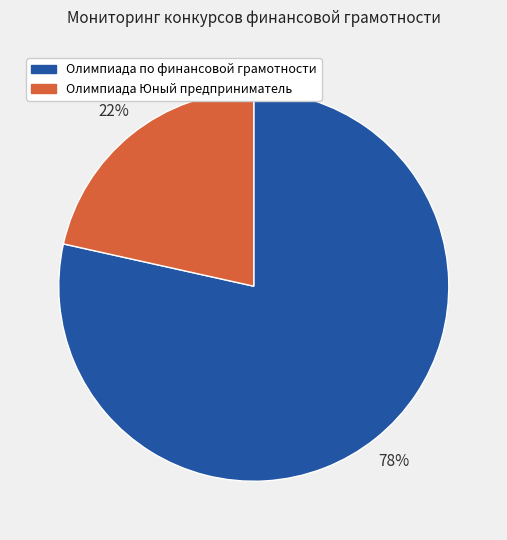

Which has a higher value, Олимпиада по финансовой грамотности or Олимпиада Юный предприниматель?

Олимпиада по финансовой грамотности